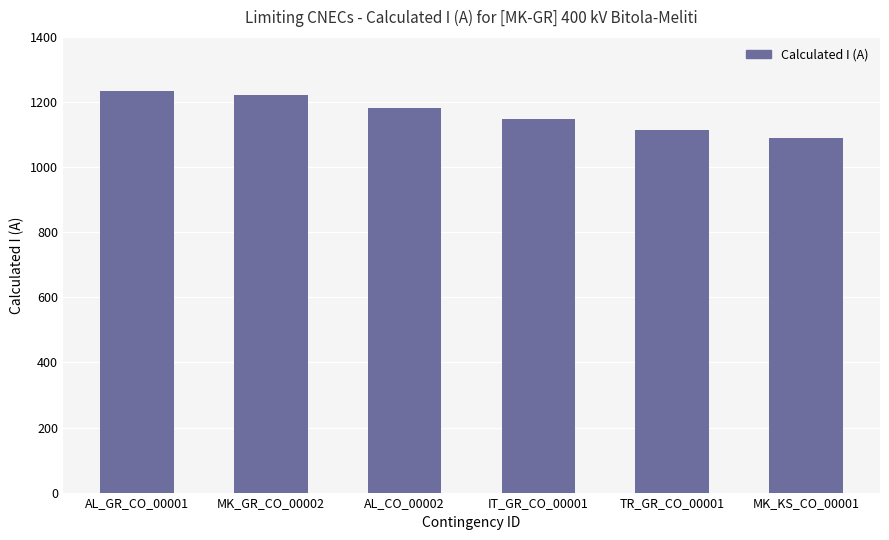

What is the ratio of the value at AL_GR_CO_00001 to the value at MK_GR_CO_00002?

1.0